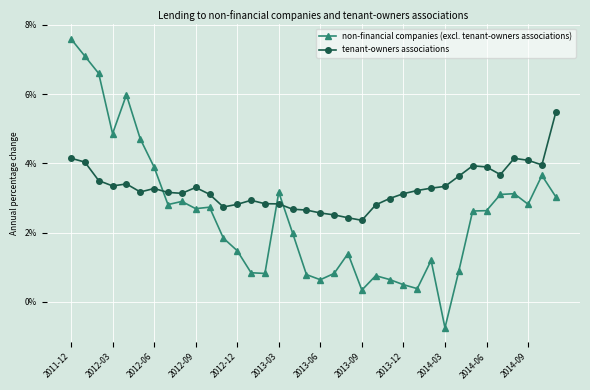

Which series has the largest range (max minus min)?

non-financial companies (excl. tenant-owners associations)